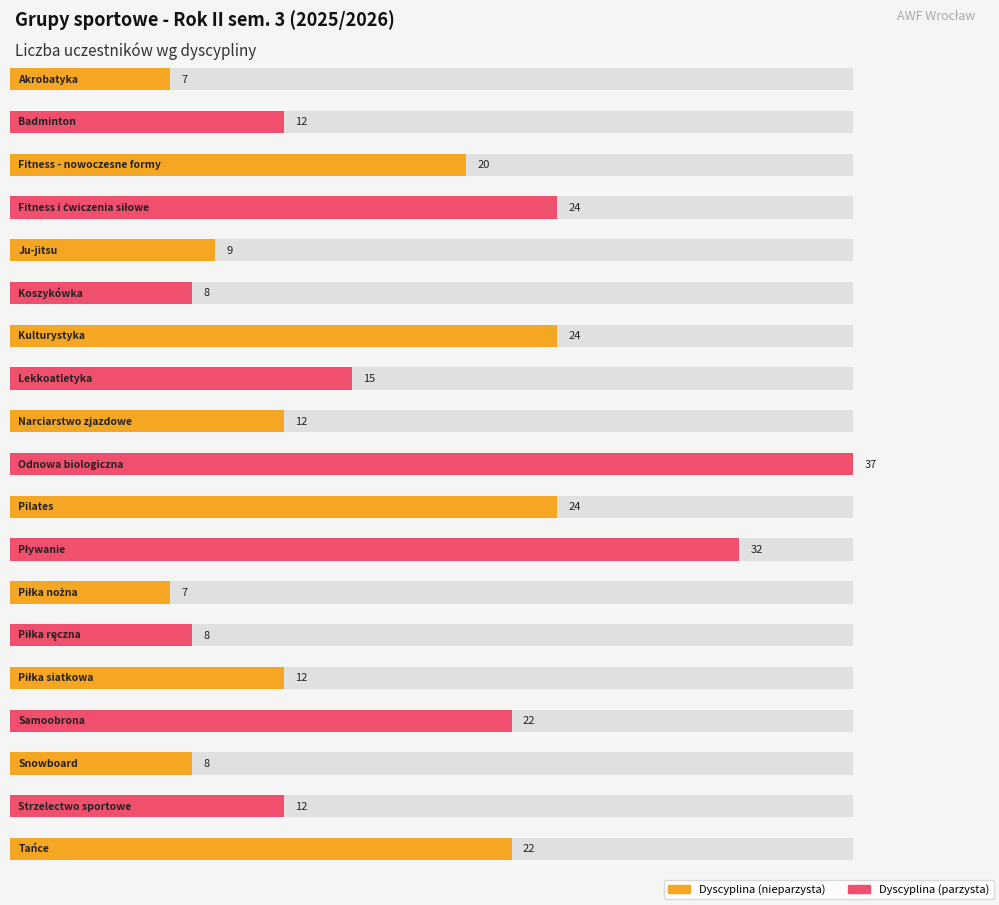

What is the value of the 6th bar from the left?

8